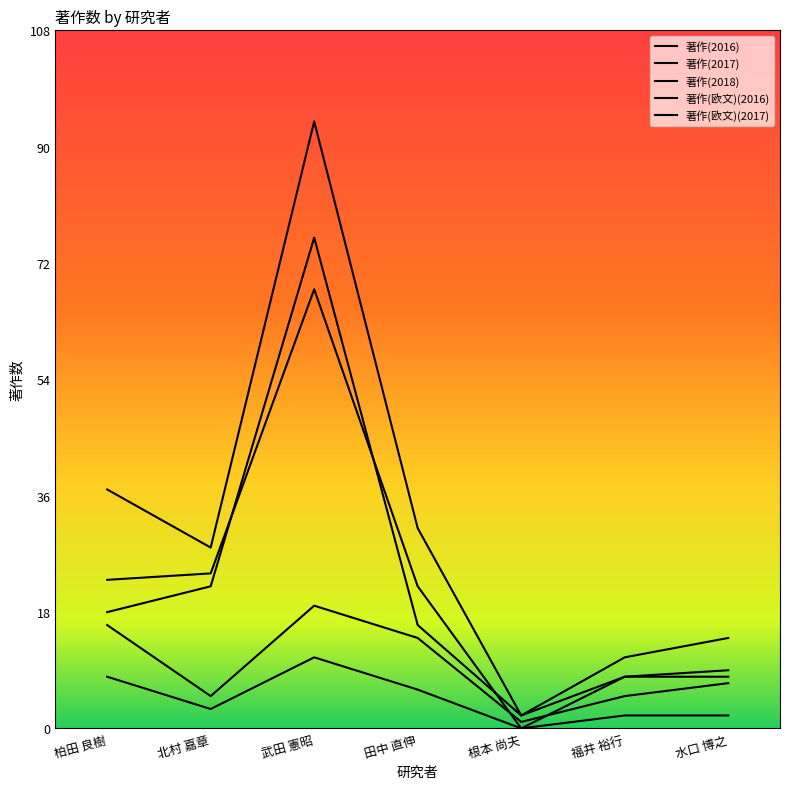

True or false: 著作(2016) and 著作(2017) intersect in this chart.

False